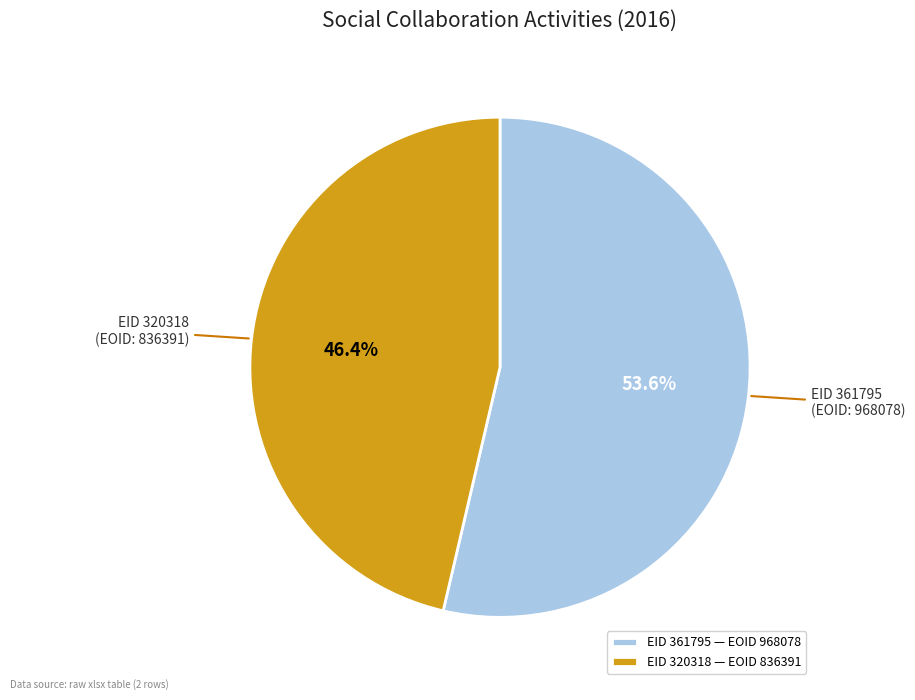

Does EID 320318 — EOID 836391 account for over 50% of the chart?

No